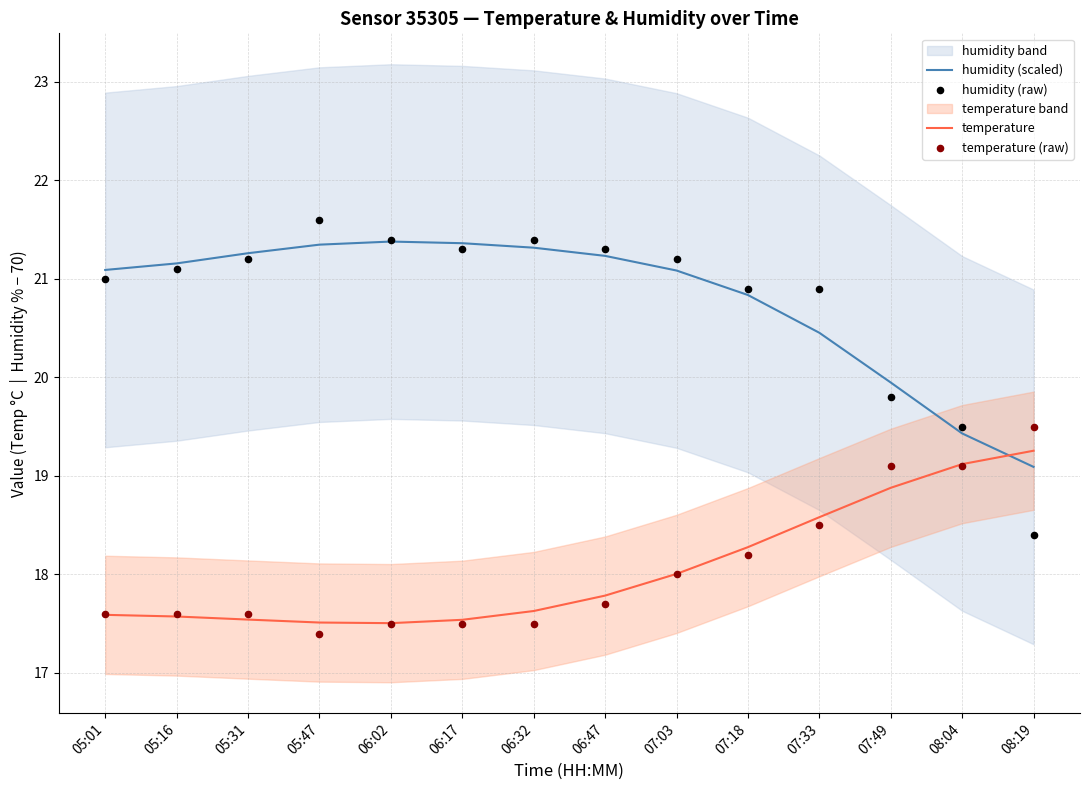

Which series reaches the minimum Y coordinate?

temperature (raw)